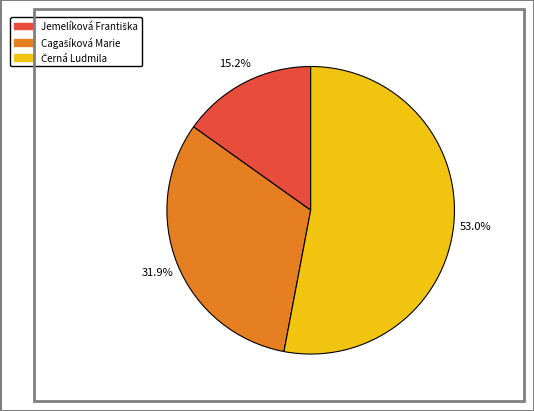

Is there a majority slice in this chart?

Yes